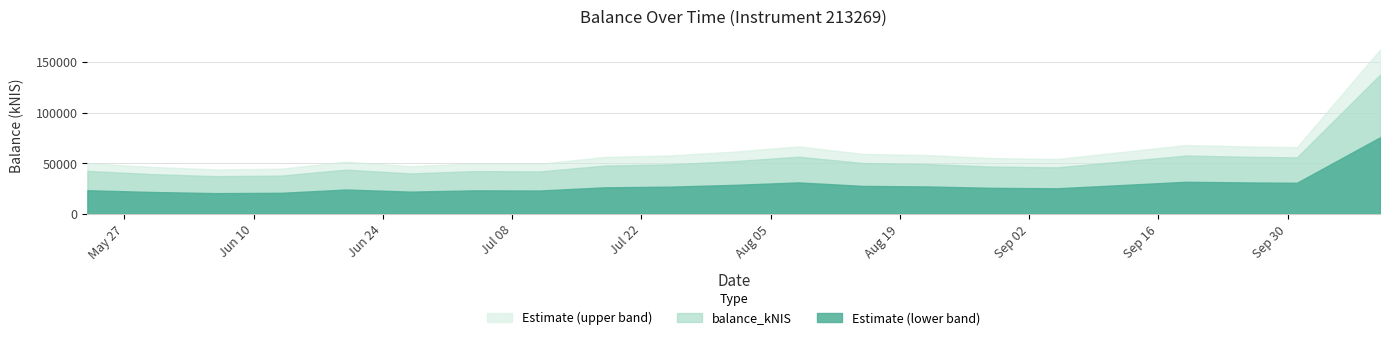

List the labels in order of value, largest first.

2024-10-10, 2024-09-19, 2024-08-08, 2024-09-26, 2024-10-01, 2024-08-01, 2024-09-12, 2024-08-15, 2024-08-22, 2024-07-25, 2024-07-18, 2024-08-29, 2024-09-05, 2024-06-20, 2024-05-23, 2024-07-04, 2024-07-11, 2024-06-27, 2024-05-30, 2024-06-13, 2024-06-06